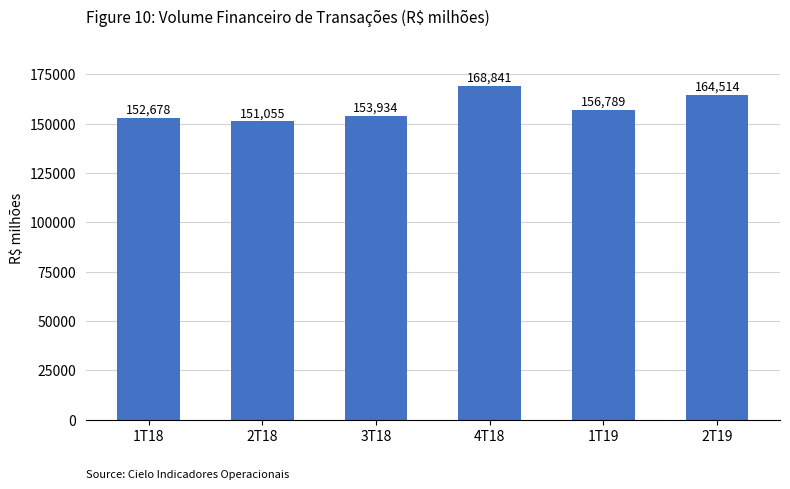

Does the chart contain stacked bars?

No